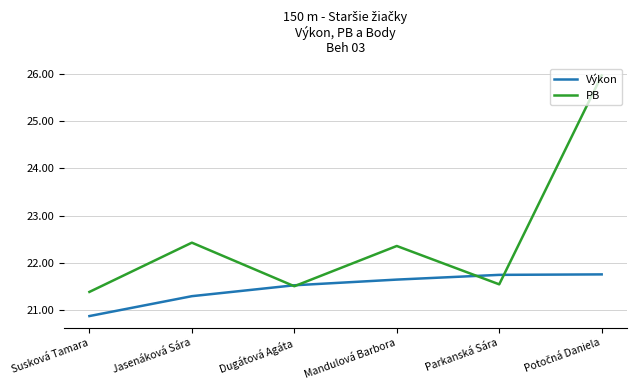

The value of PB at Parkanská Sára is 21.6. True or false?

True